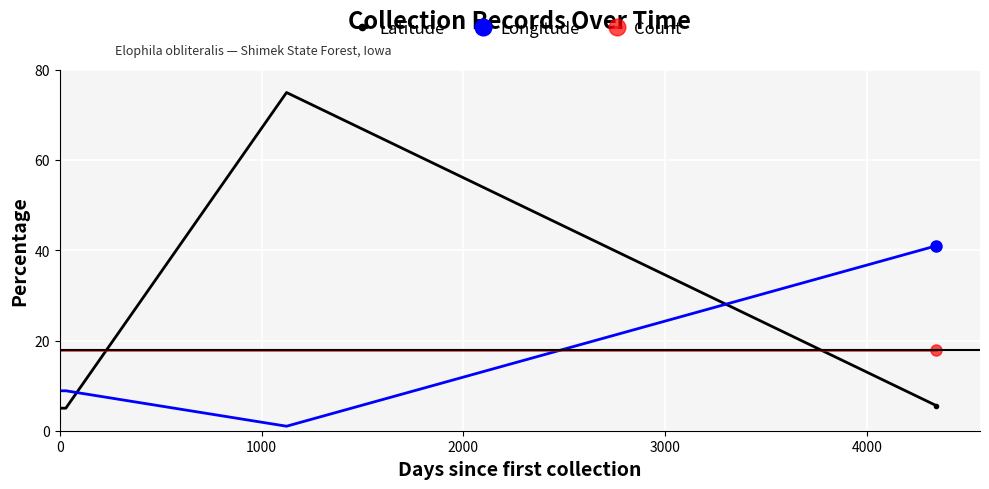

Is it true that Latitude equals 8.9 at 2000?

False